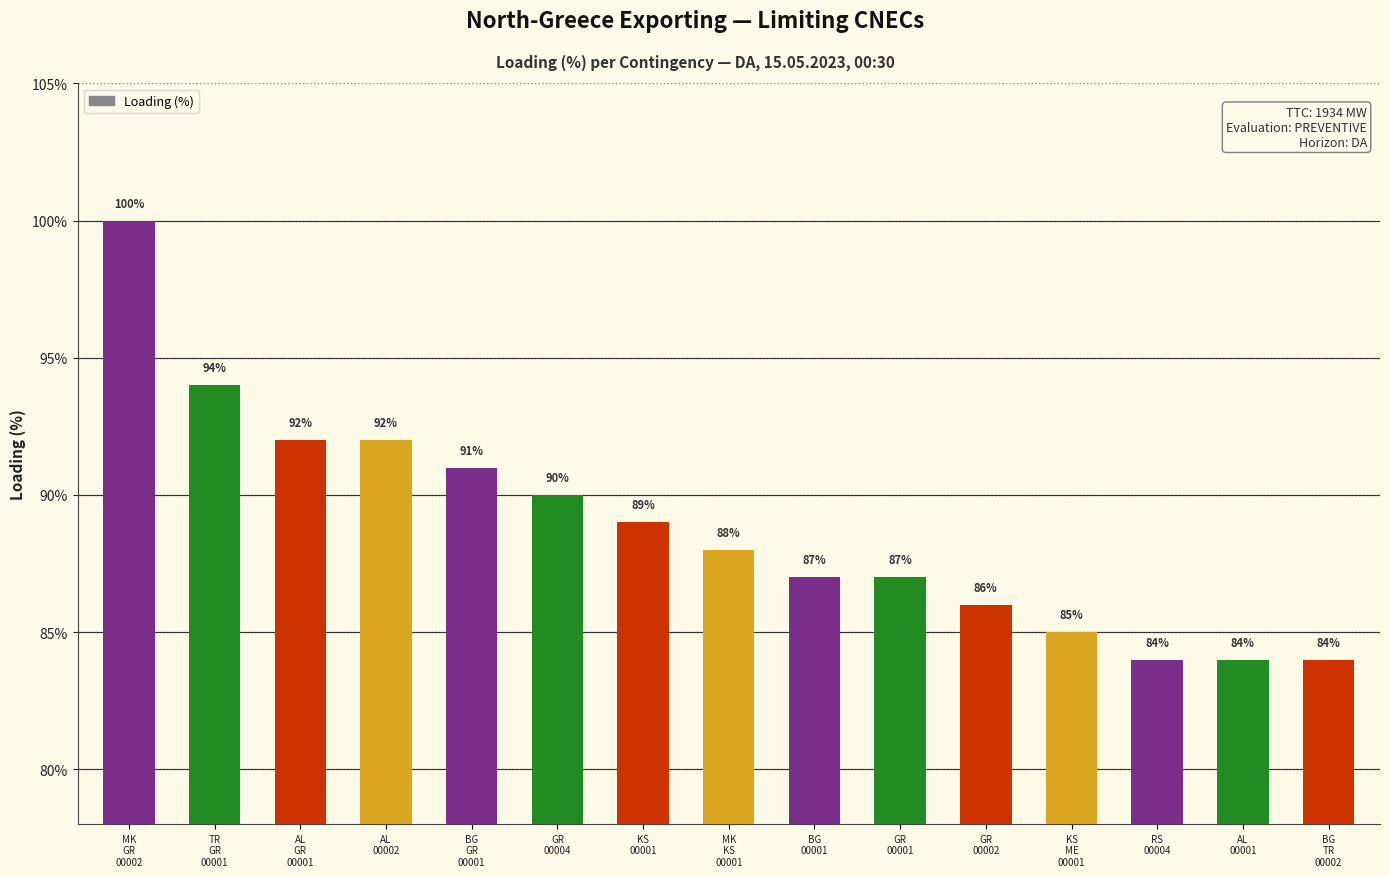

What is the sum of all values?

1333